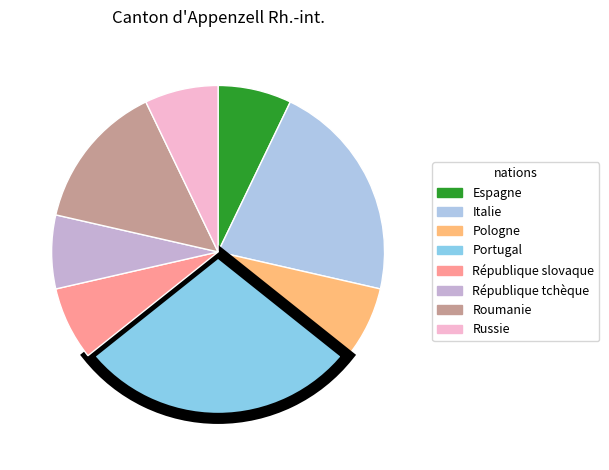

Is there any slice that represents more than half of the pie?

No